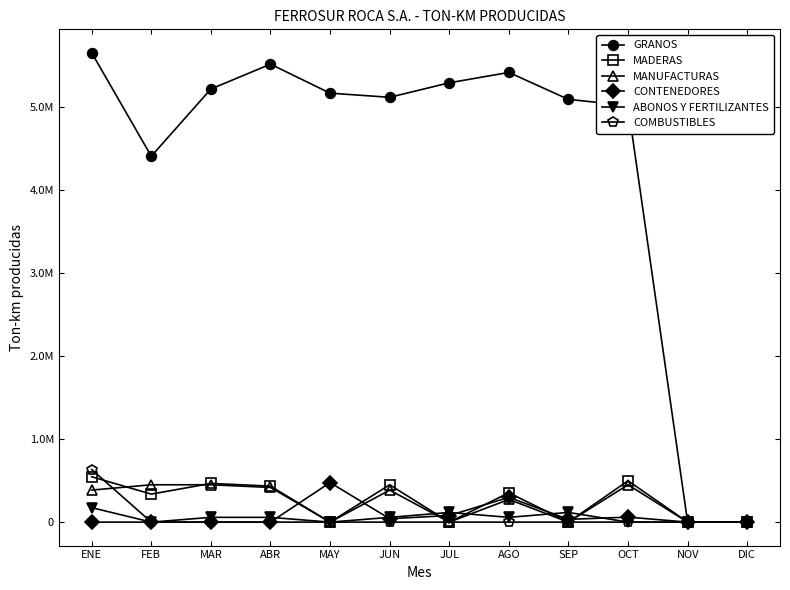

How many interior local valleys does the MANUFACTURAS series have?

3